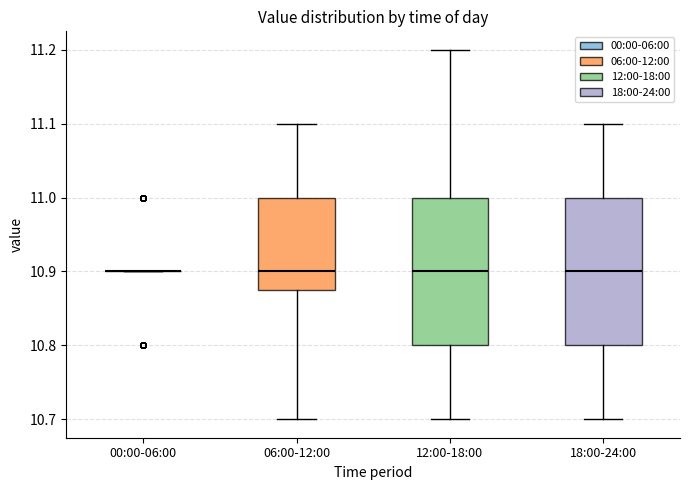

Where does the upper whisker of the box for 18:00-24:00 end on the y-axis? The values are not printed on the chart, so give them approximately, as read against the axis.

11.10